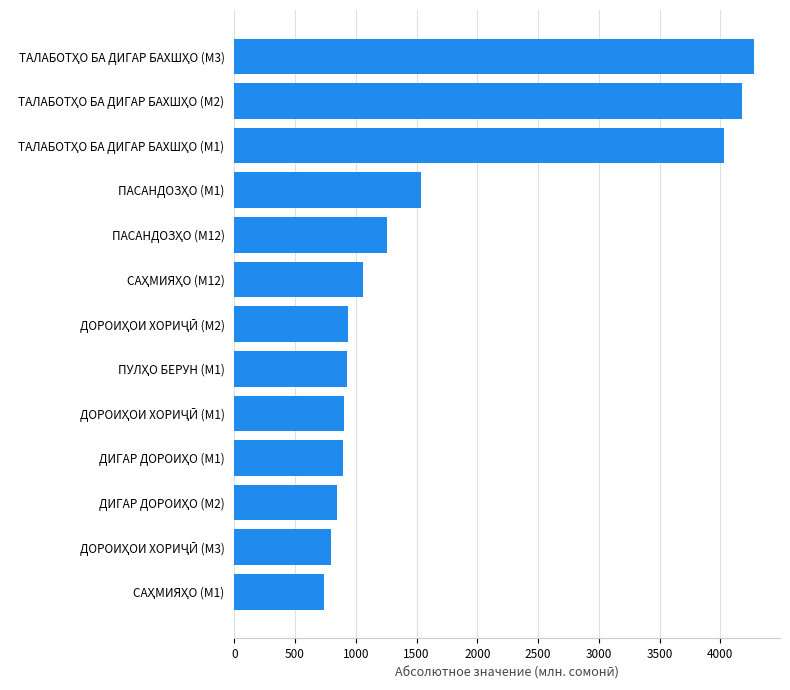

What is the minimum value shown in the chart?

741.9